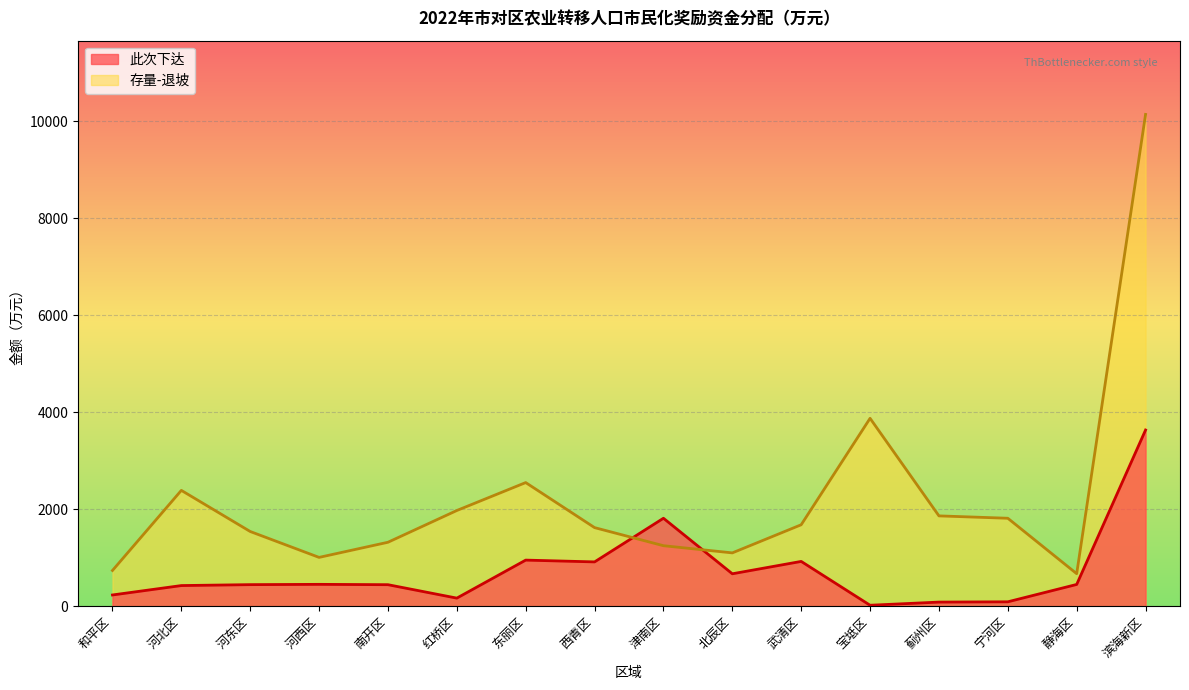

At which category does 此次下达 reach its first local peak?

河西区